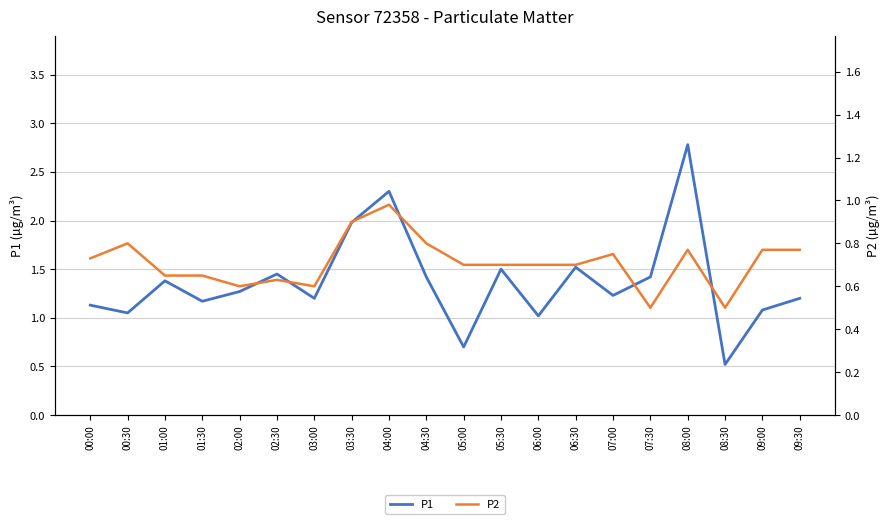

Rank the series at 01:30 from highest to lowest value.

P1, P2